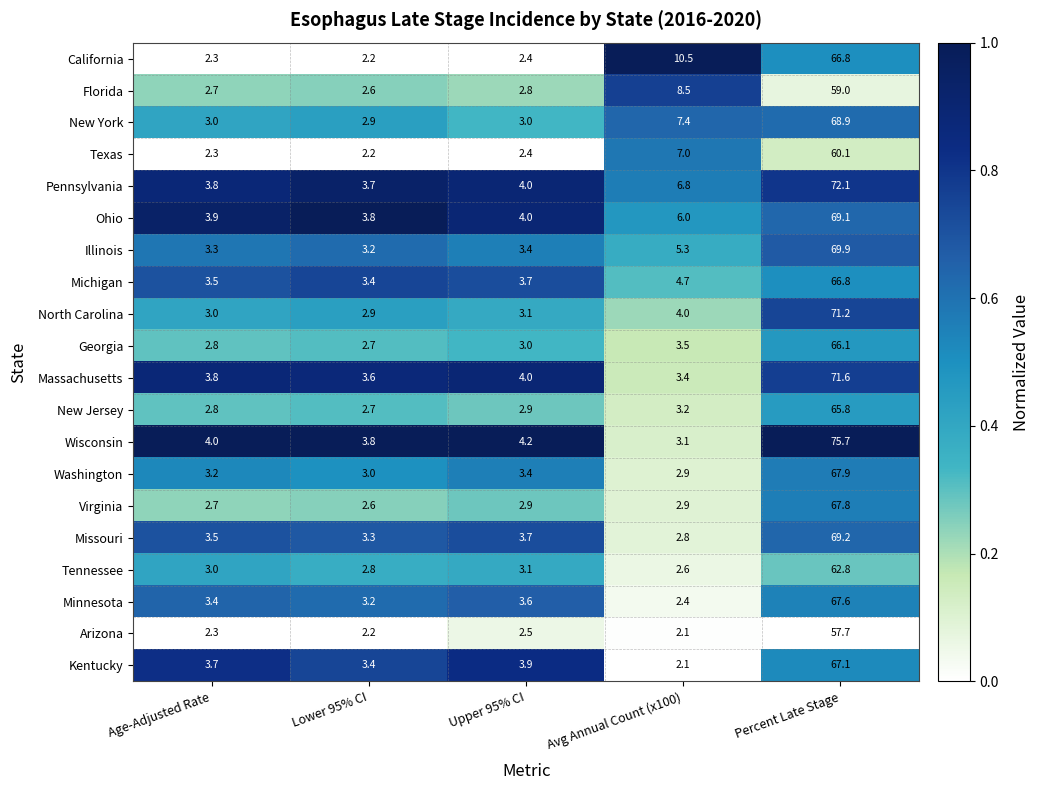

Which label corresponds to the smallest value in the chart?

Avg Annual Count (x100)